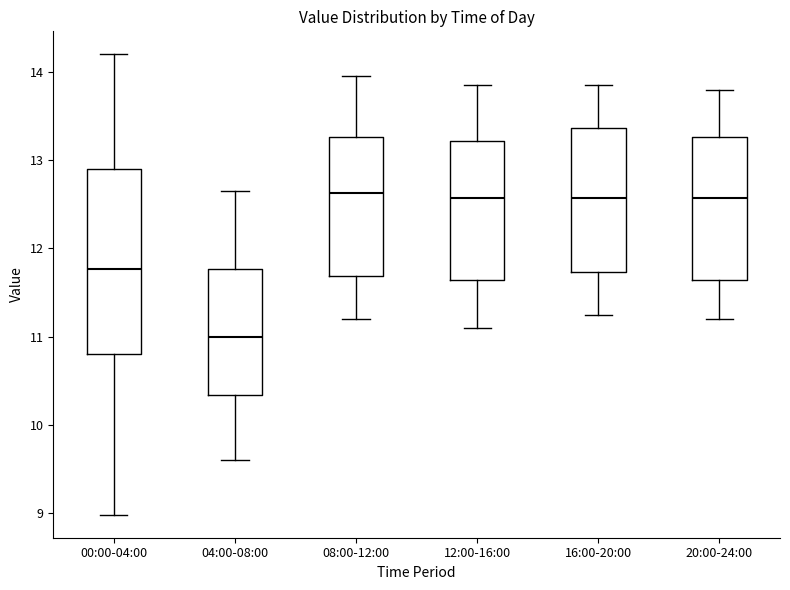

Reading left to right, transcribe this box plot: for each box, give where its median line is, the range the box spans, and where its two whiskers end, as read against the y-axis. The values are not printed on the chart, so give them approximately, as read against the axis.

00:00-04:00: median 11.8, box 10.8 to 12.9, whiskers 9.0 to 14.2
04:00-08:00: median 11.0, box 10.3 to 11.8, whiskers 9.6 to 12.7
08:00-12:00: median 12.6, box 11.7 to 13.3, whiskers 11.2 to 14.0
12:00-16:00: median 12.6, box 11.6 to 13.2, whiskers 11.1 to 13.9
16:00-20:00: median 12.6, box 11.7 to 13.4, whiskers 11.3 to 13.9
20:00-24:00: median 12.6, box 11.6 to 13.3, whiskers 11.2 to 13.8